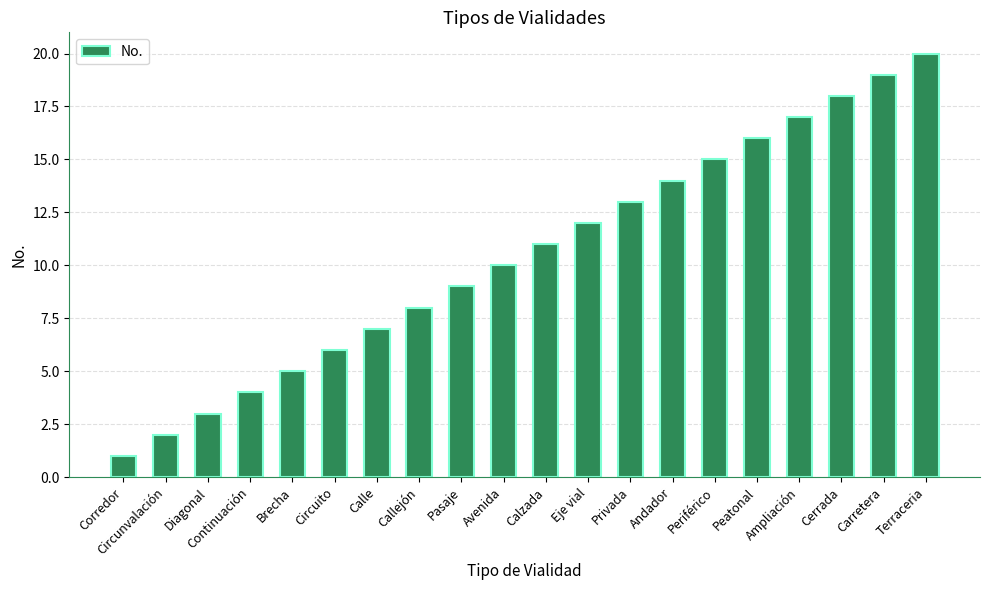

Reading left to right, extract all data points from this chart.

Corredor=1	Circunvalación=2	Diagonal=3	Continuación=4	Brecha=5	Circuito=6	Calle=7	Callejón=8	Pasaje=9	Avenida=10	Calzada=11	Eje vial=12	Privada=13	Andador=14	Periférico=15	Peatonal=16	Ampliación=17	Cerrada=18	Carretera=19	Terraceria=20